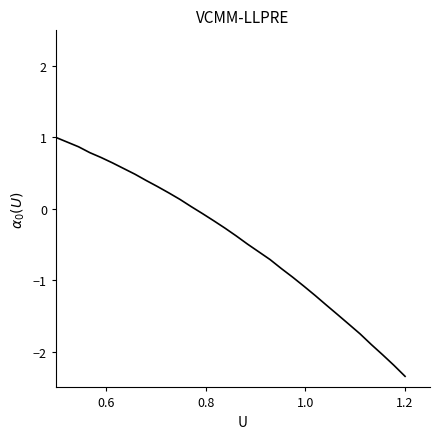

How many lines are shown in the chart?

1